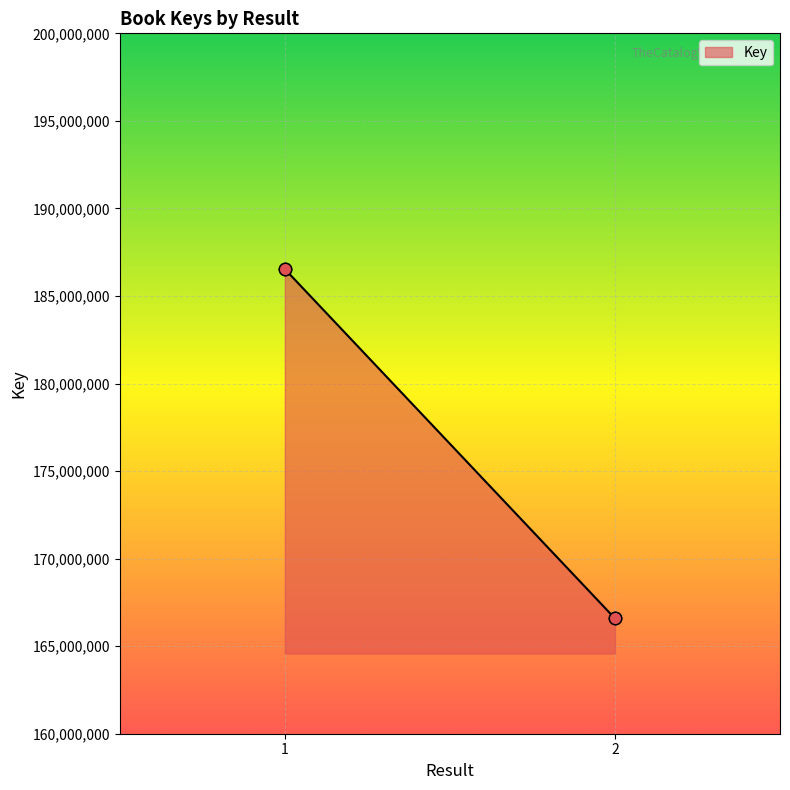

What is the ratio of the value at 1 to the value at 2?

1.1